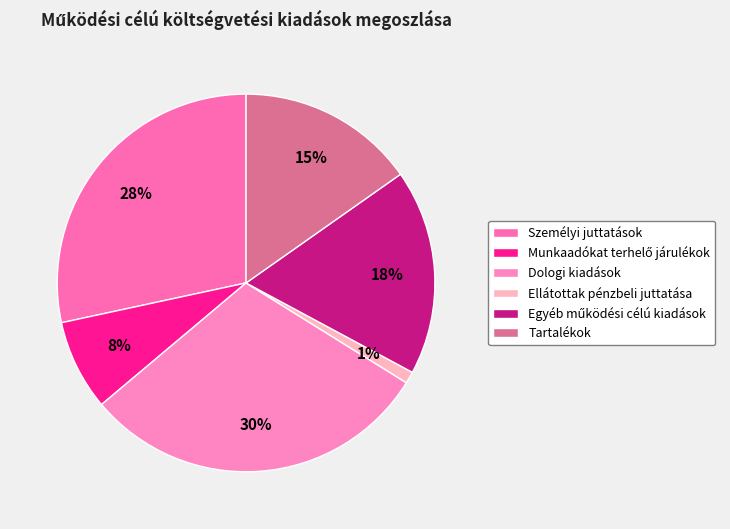

How many slices are in this pie chart?

6